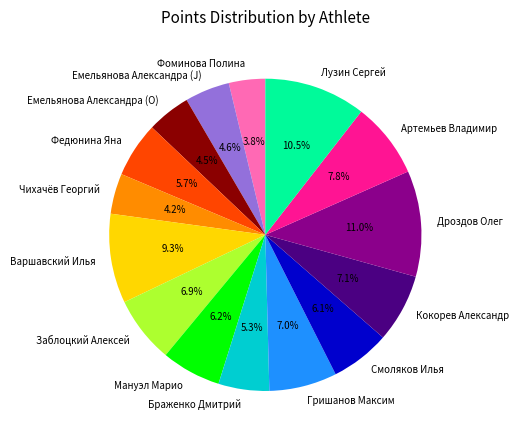

True or false: Заблоцкий Алексей accounts for 1% of the total.

False